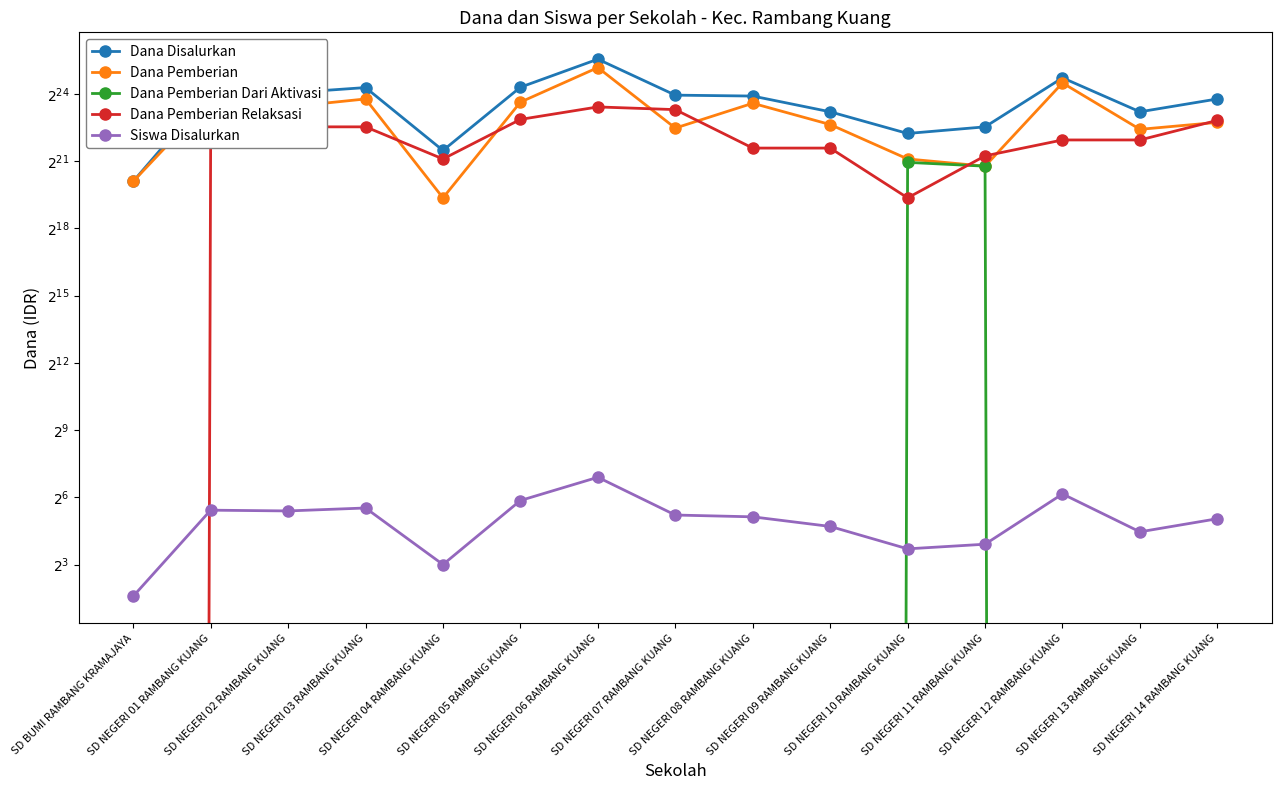

At how many categories does at least one series exceed 19359873?

4